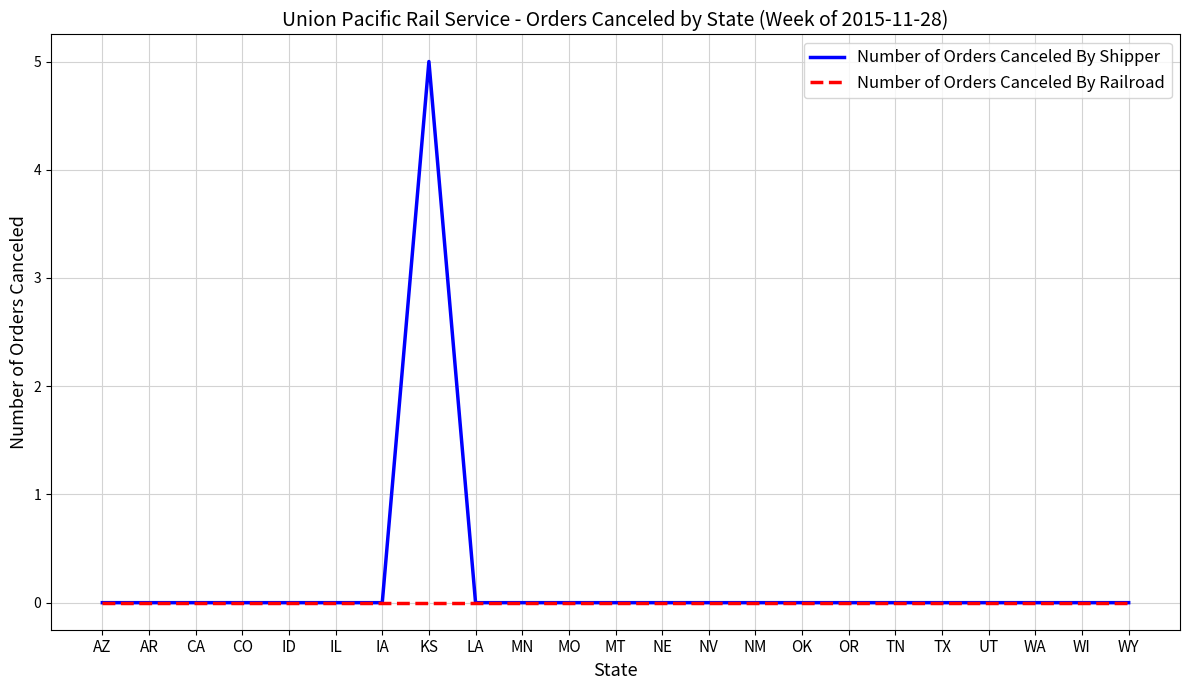

What is the maximum value shown in the chart?

5